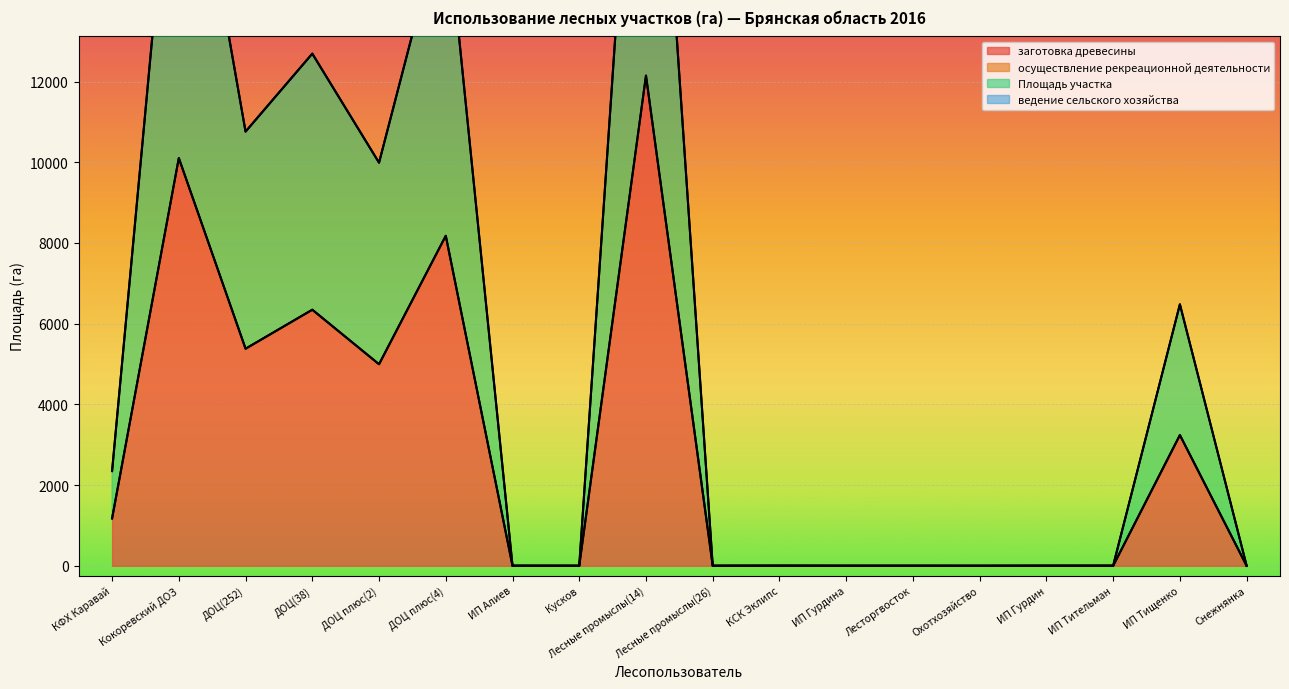

Reading right to left, what are all the values shown in this chart?

заготовка древесины: 0.0	3240.0	0.0	0.0	0.0	0.0	0.0	0.0	0.0	12147.5	0.0	0.0	8178.0	4995.0	6346.0	5380.0	10104.0	1174.0
Площадь участка: 1.0	6480.0	2.5	1.6	0.3	1.0	0.8	2.6	1.0	24295.0	1.0	2.0	16356.0	9990.0	12692.0	10760.0	20208.0	2348.0